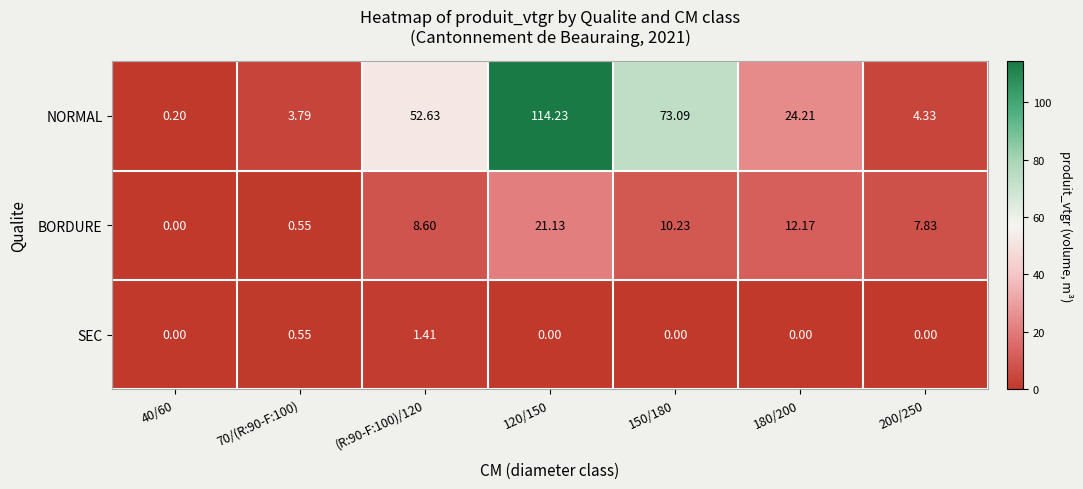

Which series changed the most between 40/60 and 180/200?

NORMAL